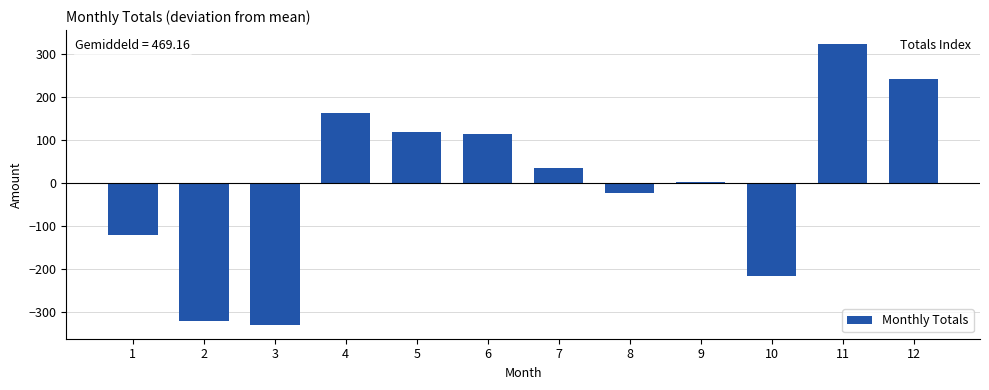

Reading left to right, transcribe all the data shown in this chart.

1=-119.2	2=-319.2	3=-328.6	4=164.9	5=119.2	6=114.6	7=36.0	8=-21.4	9=3.6	10=-216.4	11=324.1	12=242.2